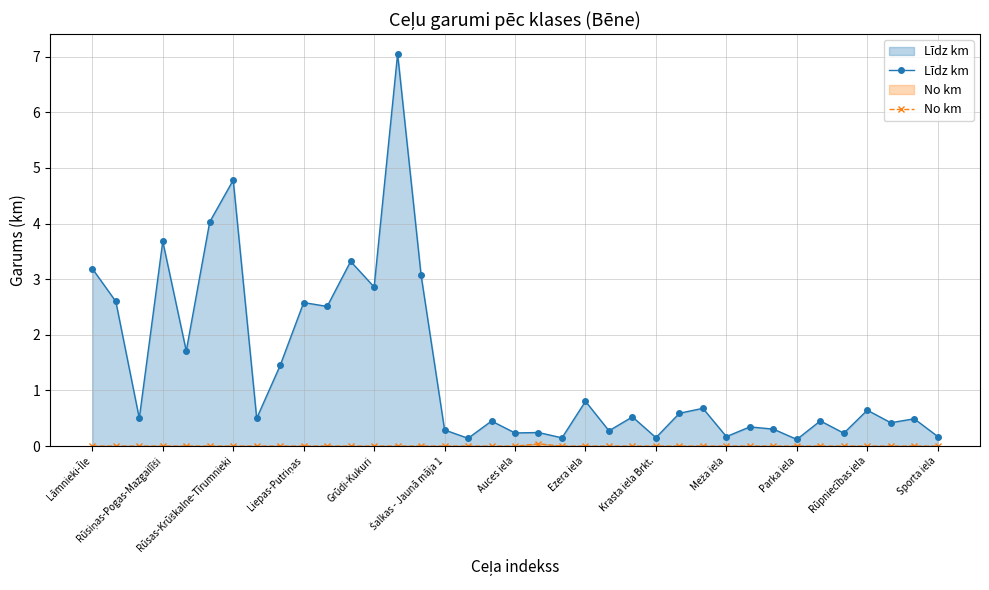

Between 28 and 15, which is larger?

28